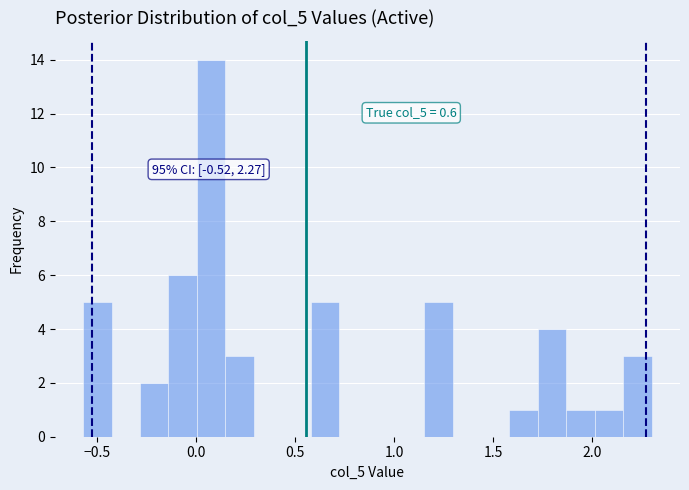

Around what value on the x-axis is the tallest bar? Give the approximate position of its centre, as read against the axis.

0.10